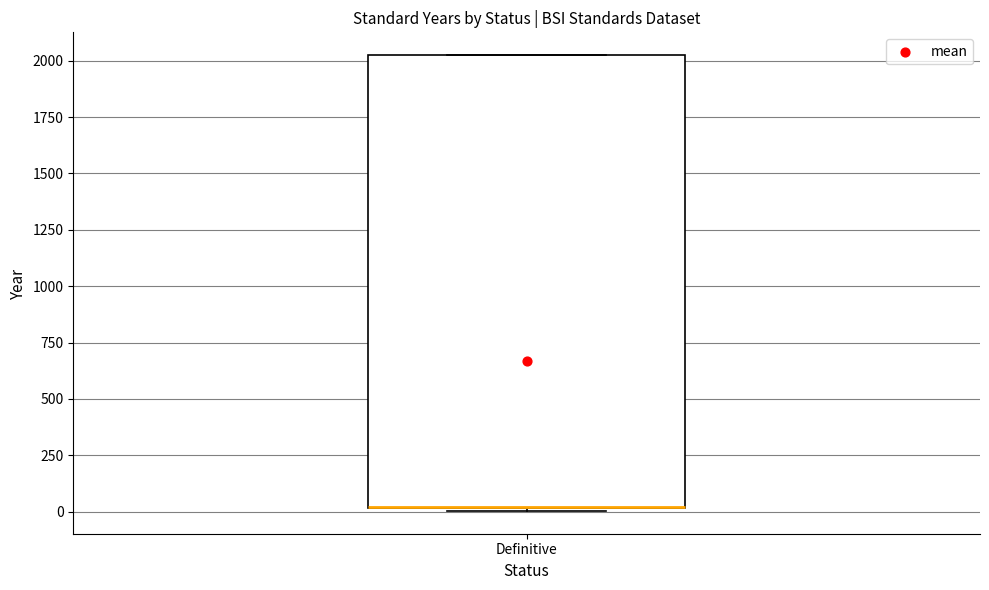

Read this box plot against the y-axis: the position of the median line, the range covered by the box, and the ends of both whiskers. The values are not printed on the chart, so give them approximately, as read against the axis.

median 0 (drawn on the box's lower edge), box 0 to 2050, whiskers 0 to 2050